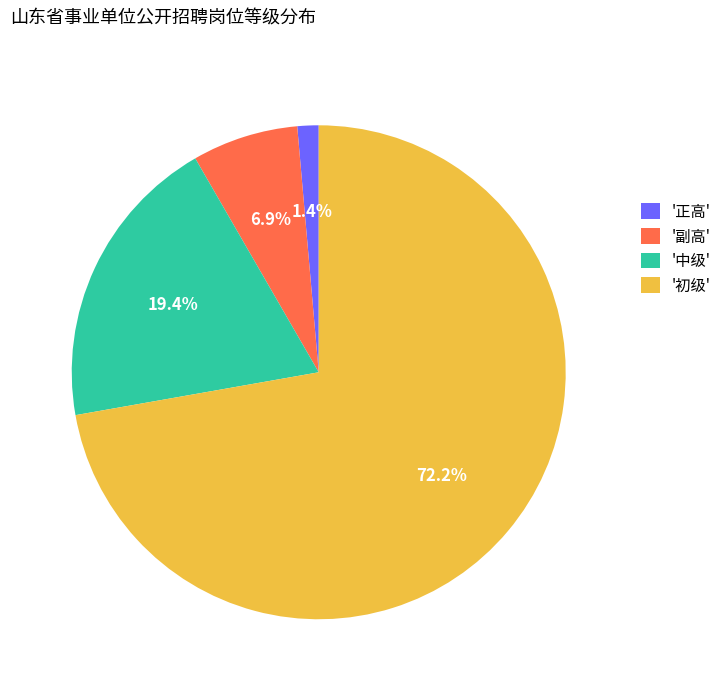

How many segments does this pie chart have?

4